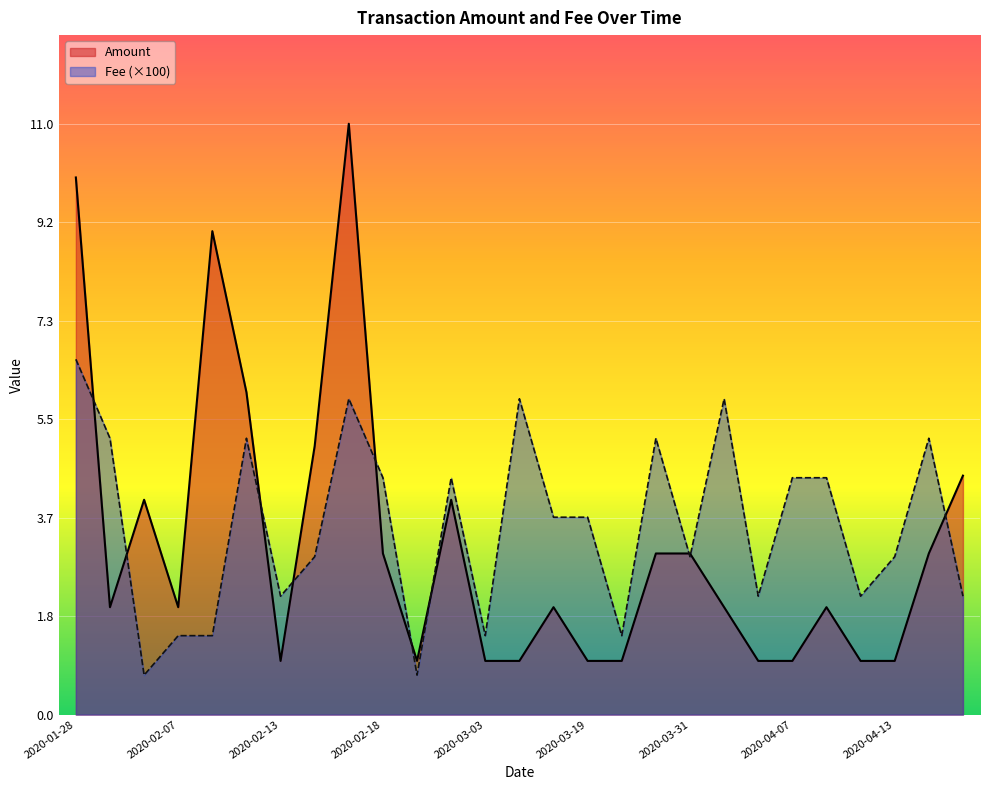

Is it true that Amount equals 0.6 at 2020-02-13?

False